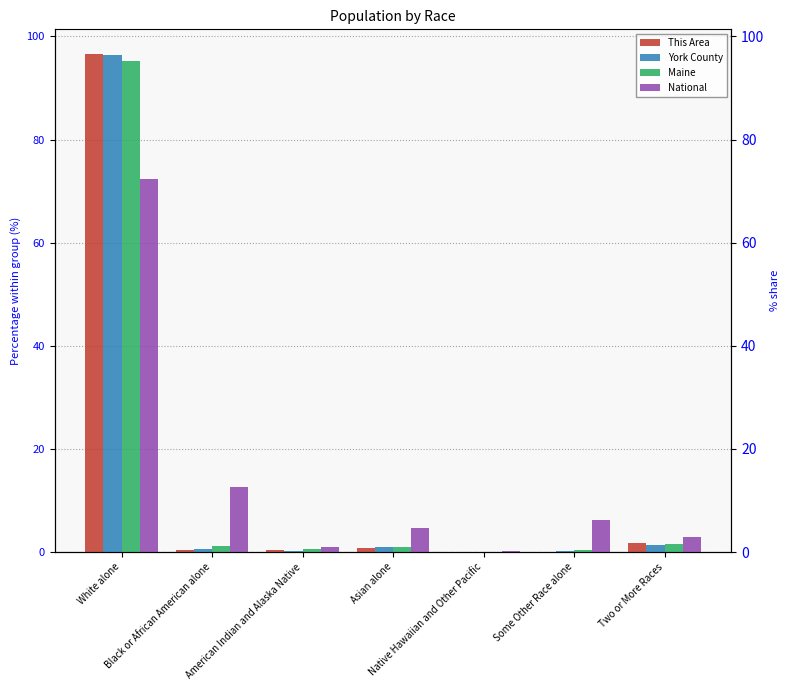

How many values in the National series exceed 4?

4